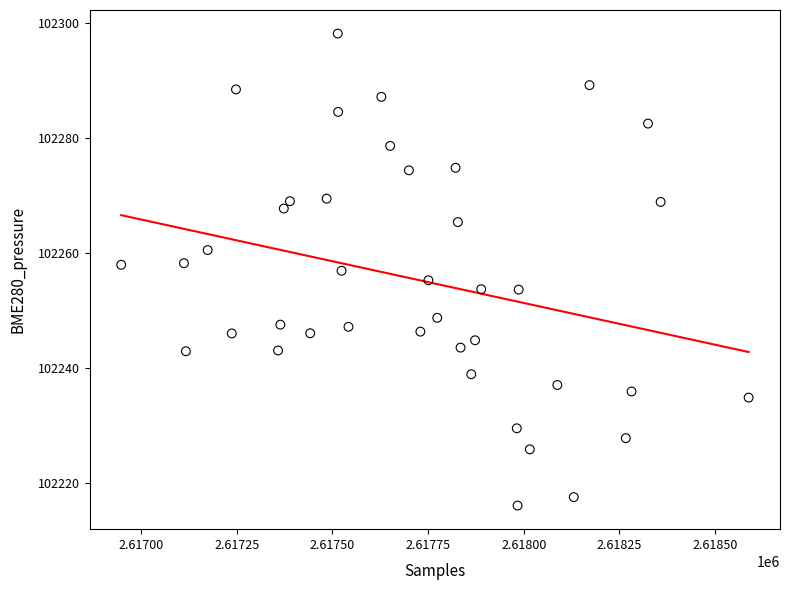

What is the range of X values (max minus min)?

1640.0